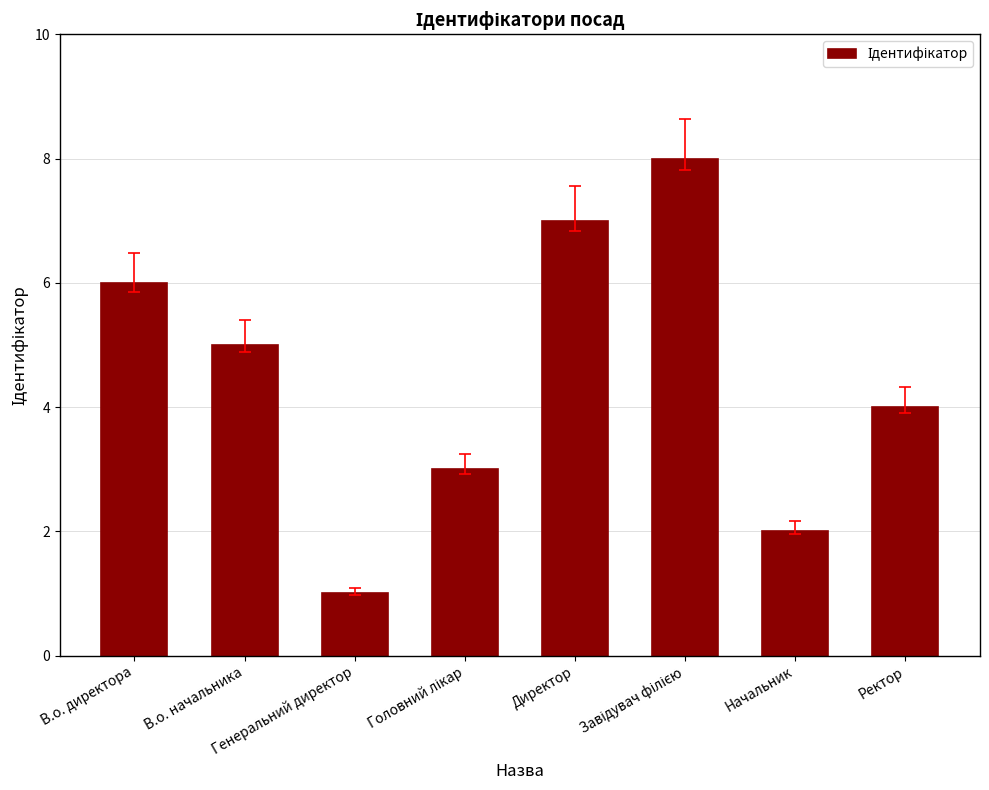

Does the chart contain stacked bars?

No